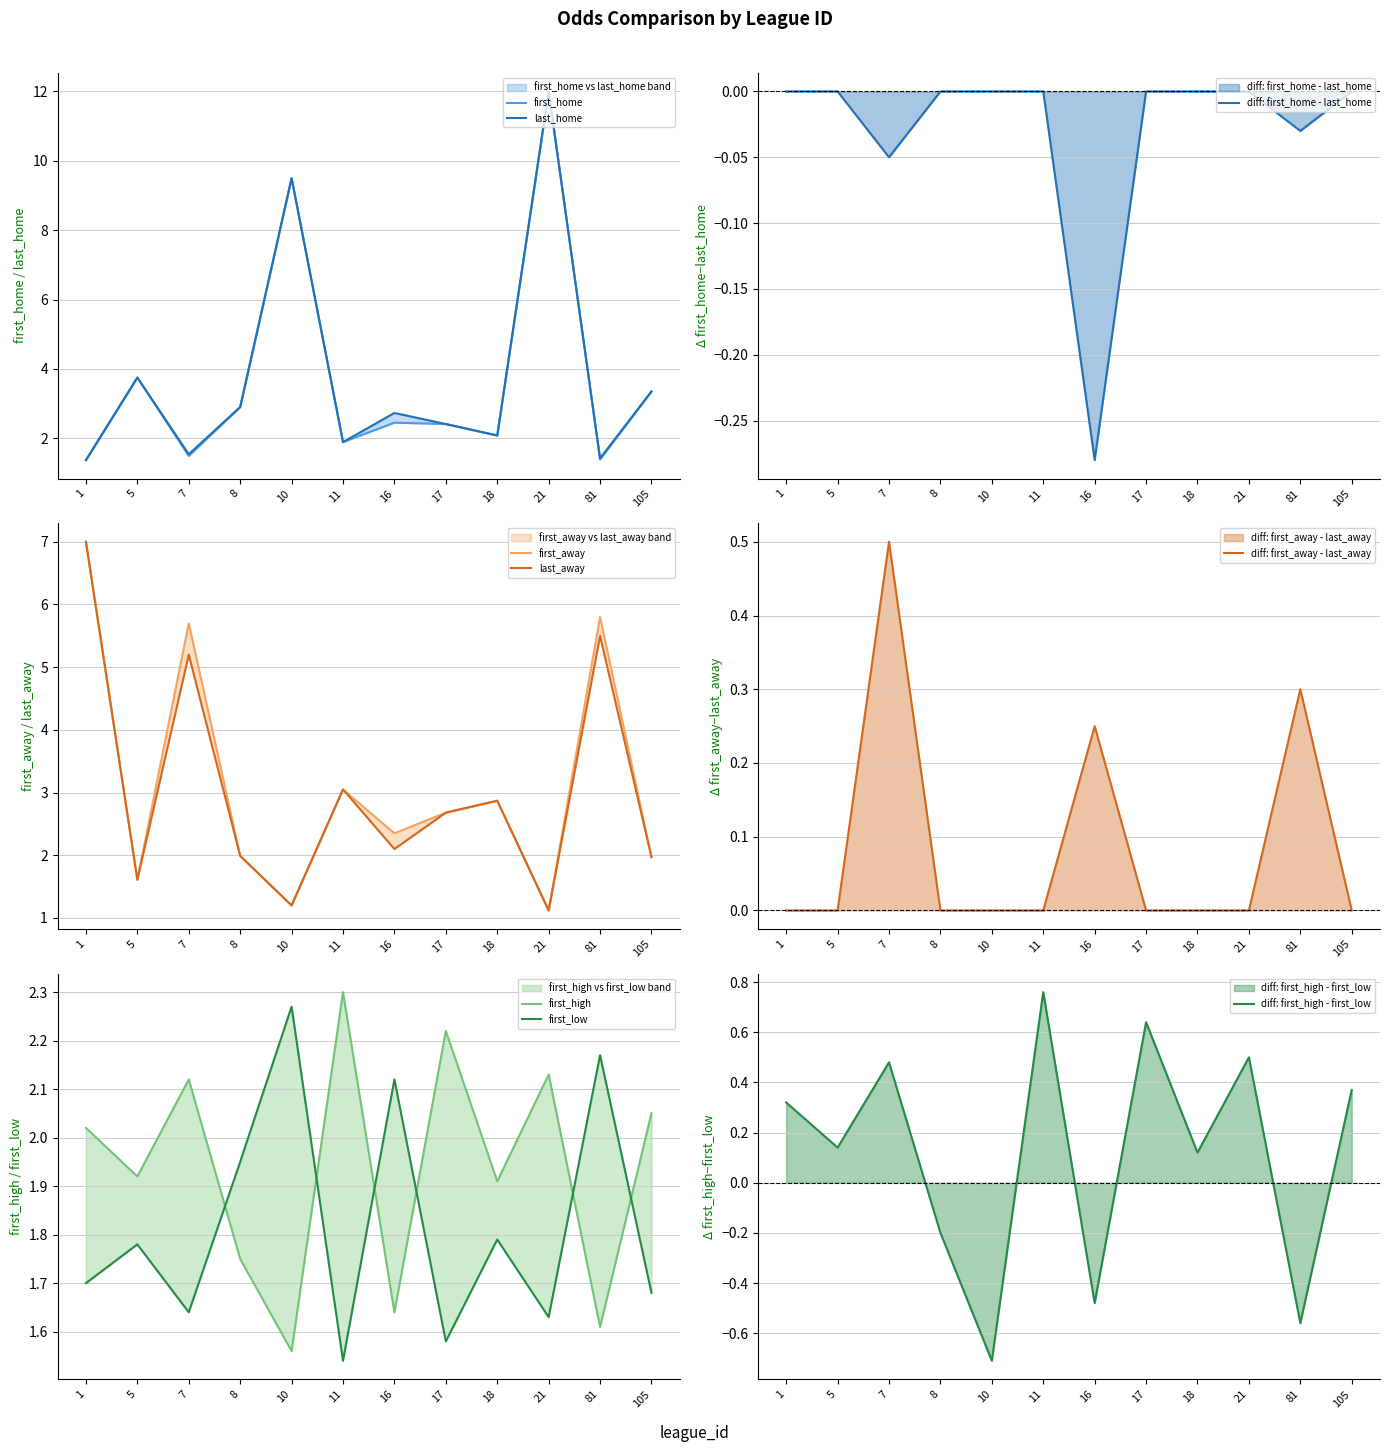

At which category is the sum across all series the highest?

21